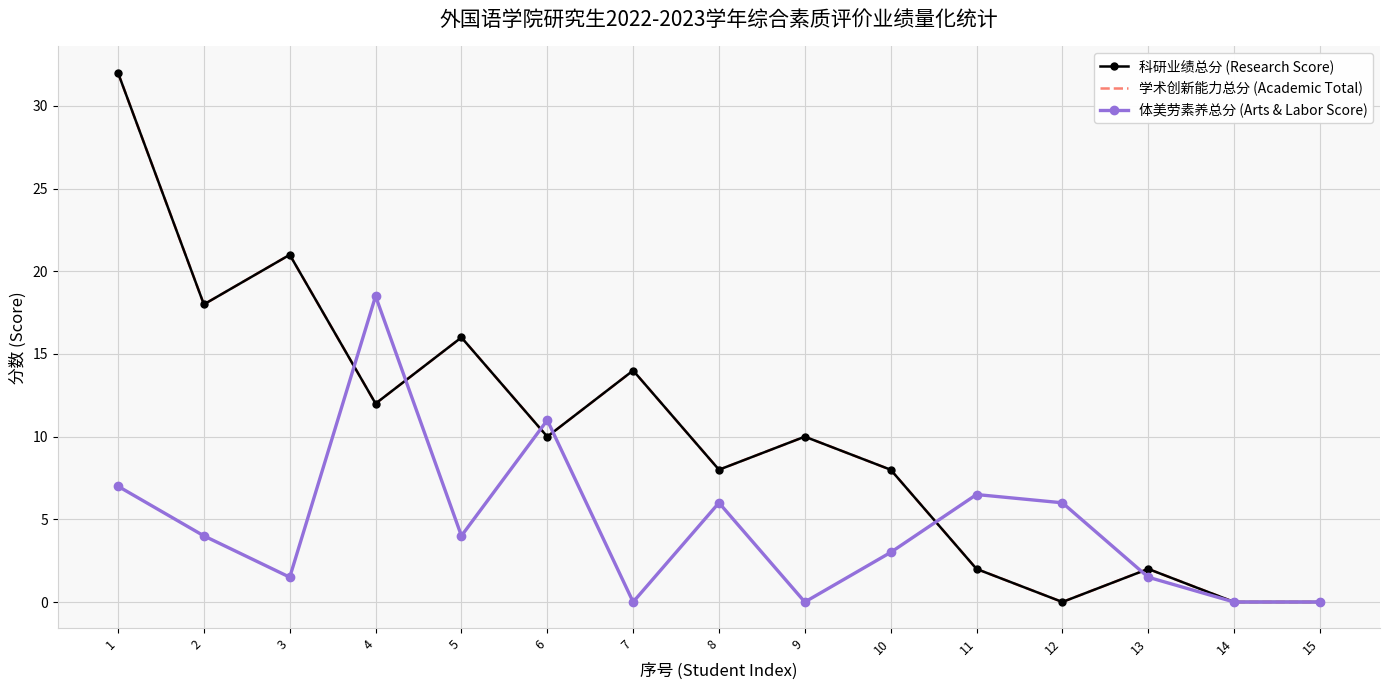

Reading right to left, transcribe all the data shown in this chart.

科研业绩总分 (Research Score): 15=0.0	14=0.0	13=2.0	12=0.0	11=2.0	10=8.0	9=10.0	8=8.0	7=14.0	6=10.0	5=16.0	4=12.0	3=21.0	2=18.0	1=32.0
学术创新能力总分 (Academic Total): 15=0.0	14=0.0	13=2.0	12=0.0	11=2.0	10=8.0	9=10.0	8=8.0	7=14.0	6=10.0	5=16.0	4=12.0	3=21.0	2=18.0	1=32.0
体美劳素养总分 (Arts & Labor Score): 15=0.0	14=0.0	13=1.5	12=6.0	11=6.5	10=3.0	9=0.0	8=6.0	7=0.0	6=11.0	5=4.0	4=18.5	3=1.5	2=4.0	1=7.0